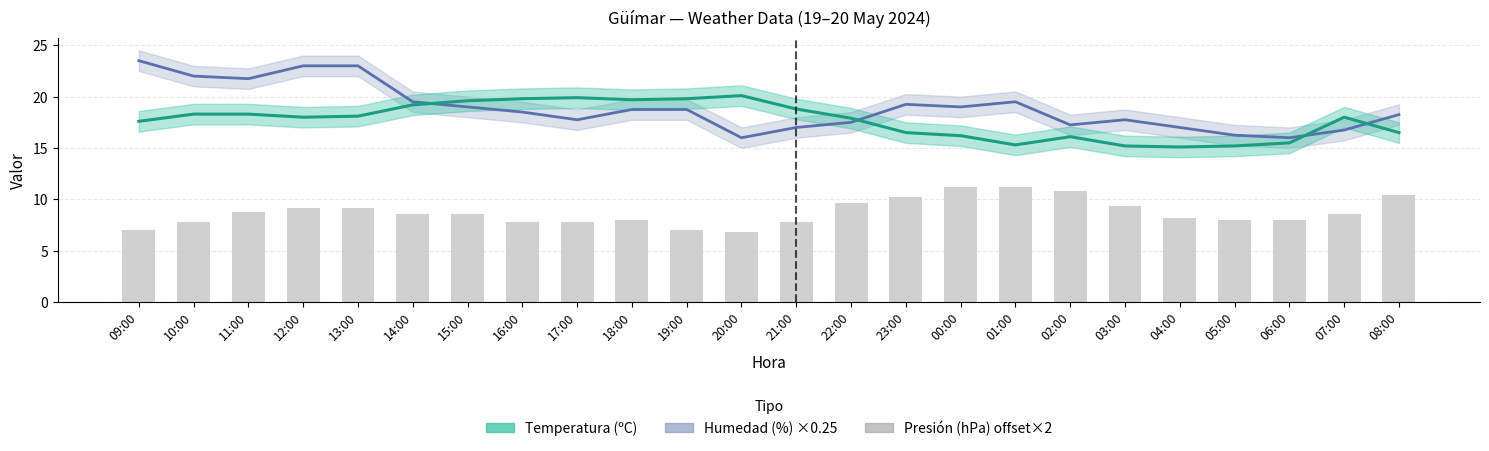

At which label does the data first exceed 8?

11:00